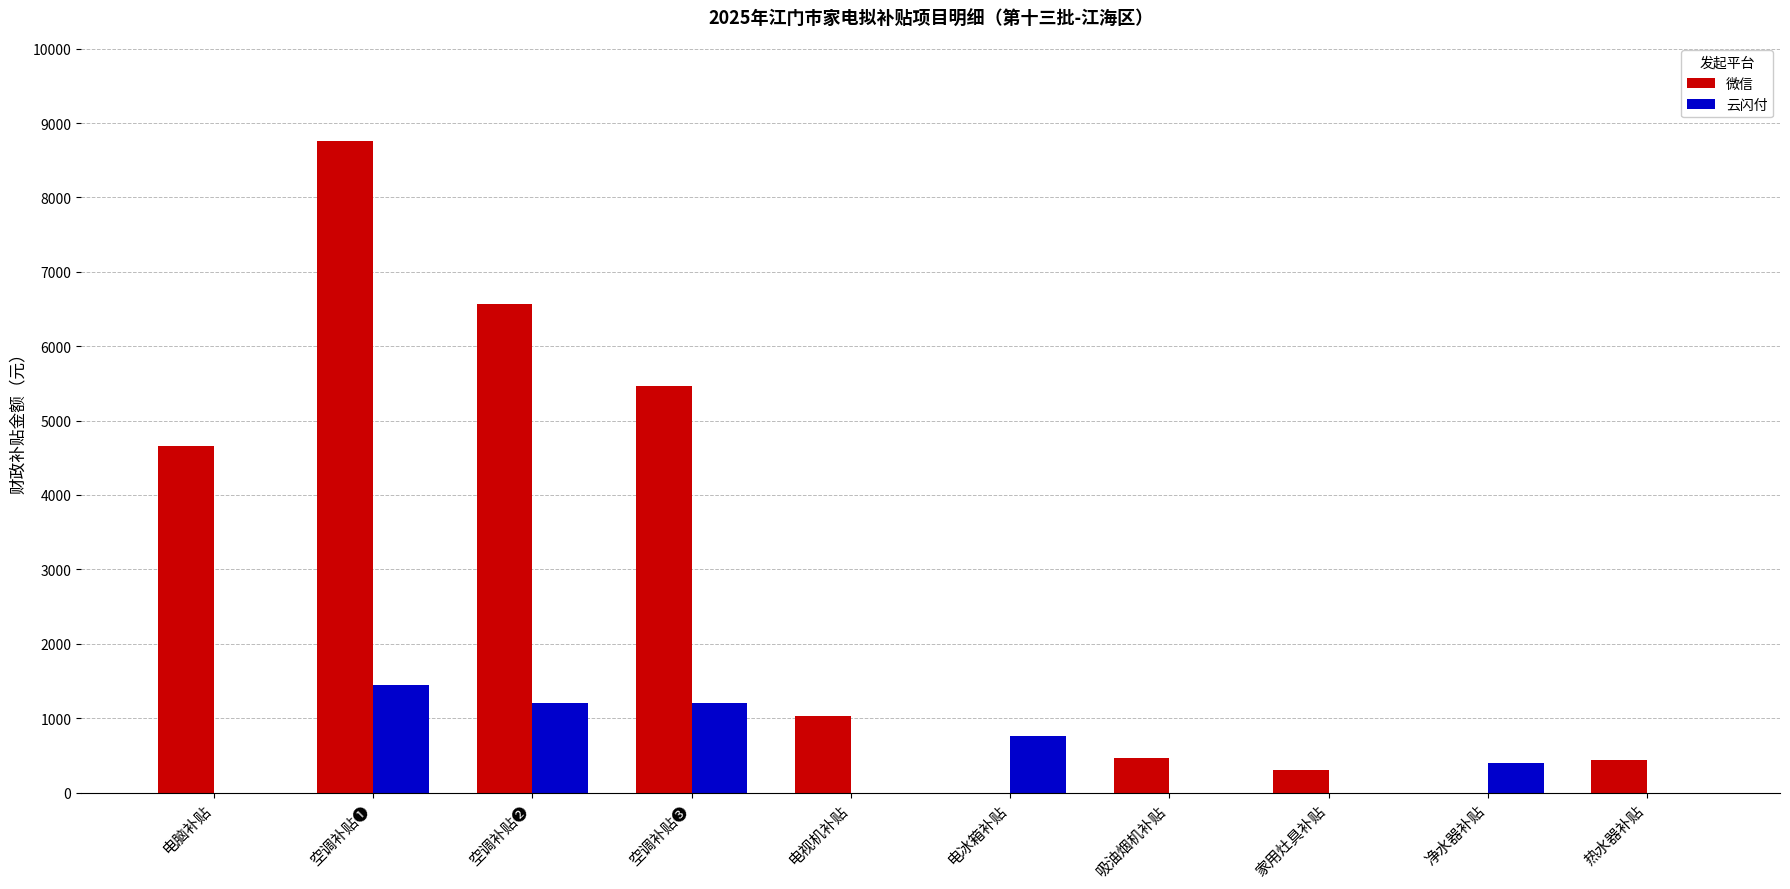

How many data points in 云闪付 are above 399?

5